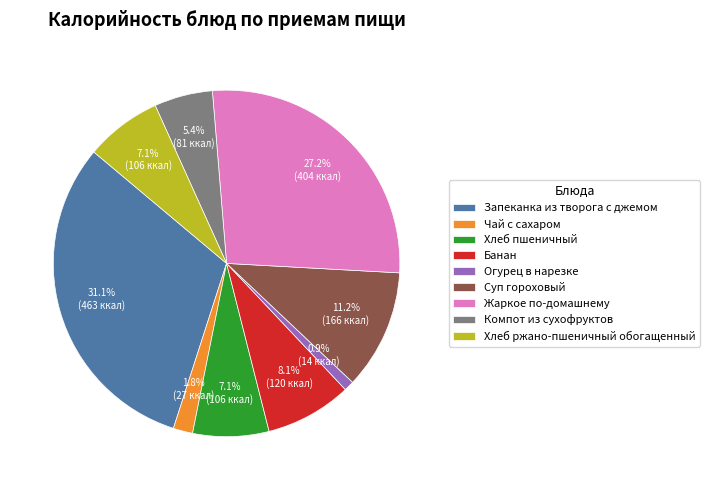

To the nearest percent, what percentage of the pie is Жаркое по-домашнему?

27%